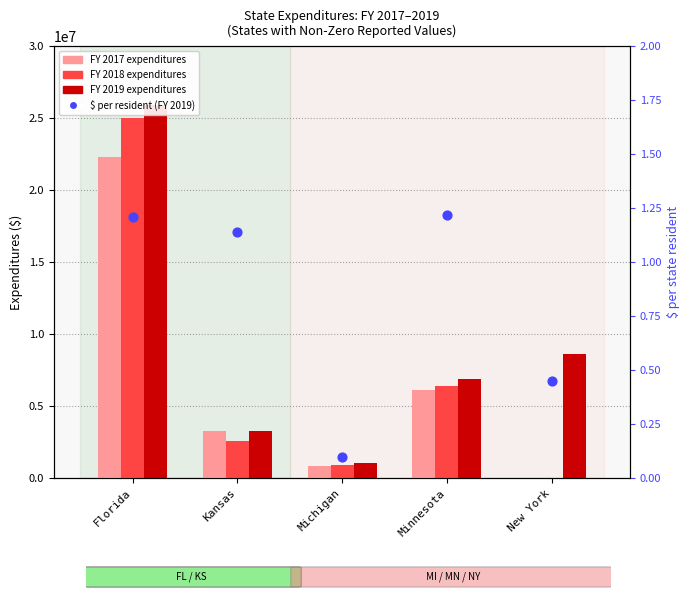

Which series reaches the maximum Y coordinate?

FY 2019 expenditures